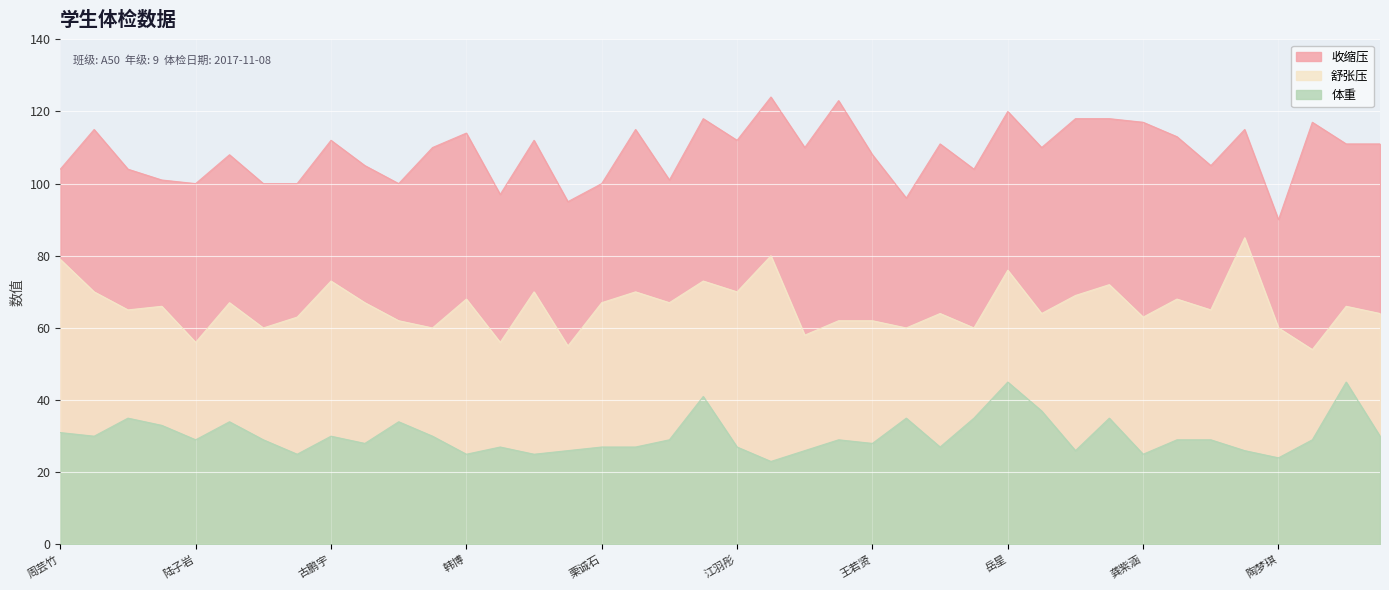

How many series are shown in this chart?

3